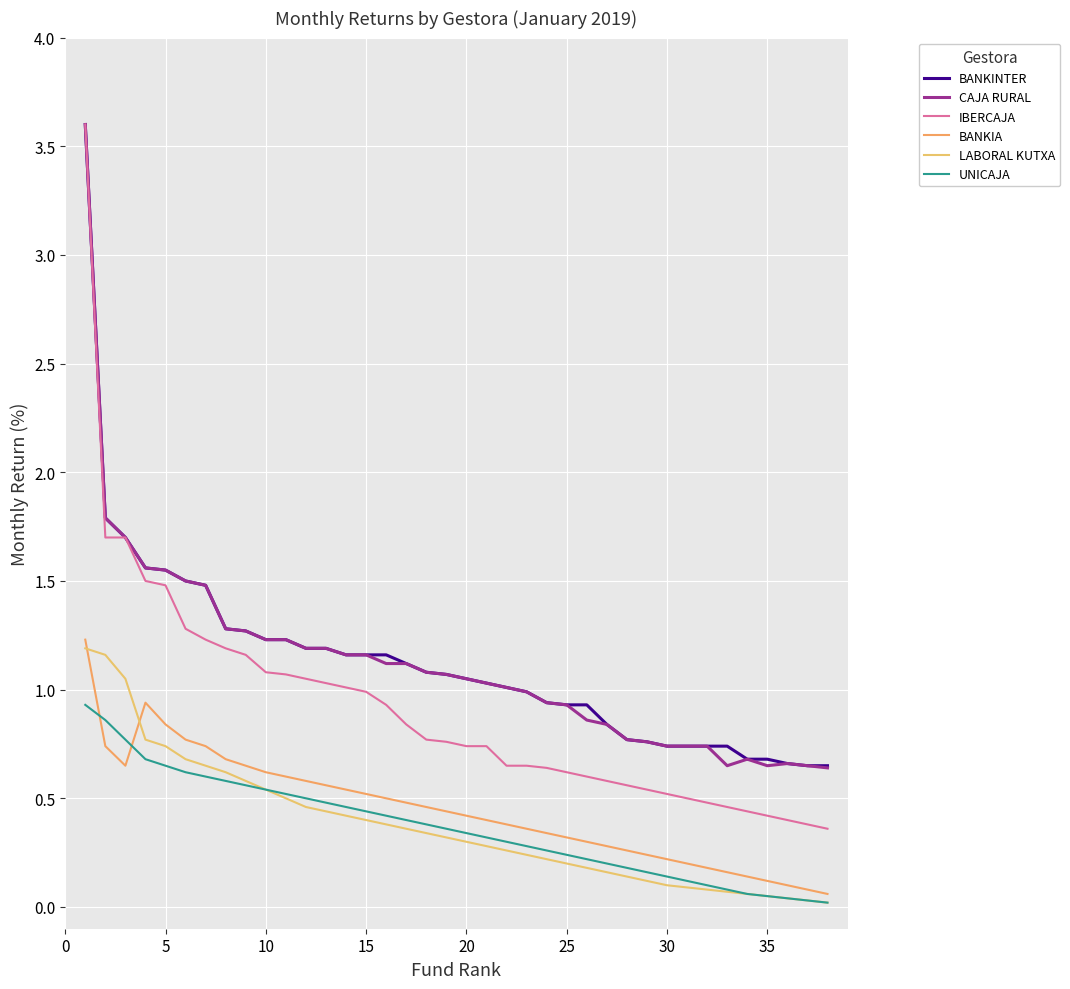

Does the chart have visible grid lines?

Yes